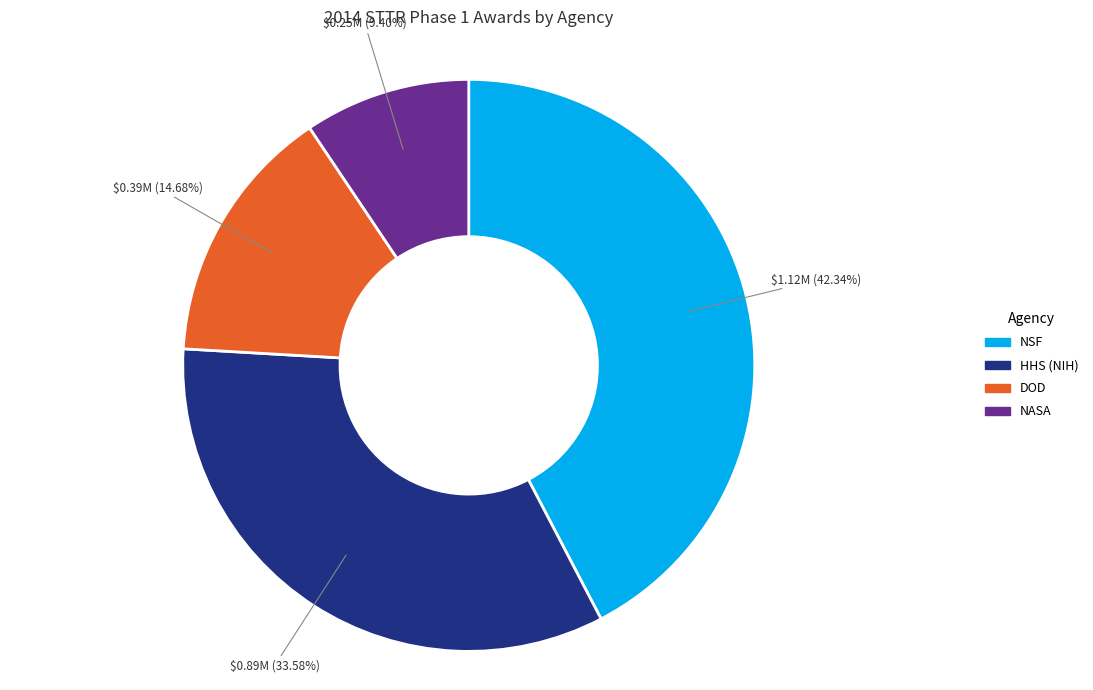

Is it true that DOD is 15% of the pie?

True